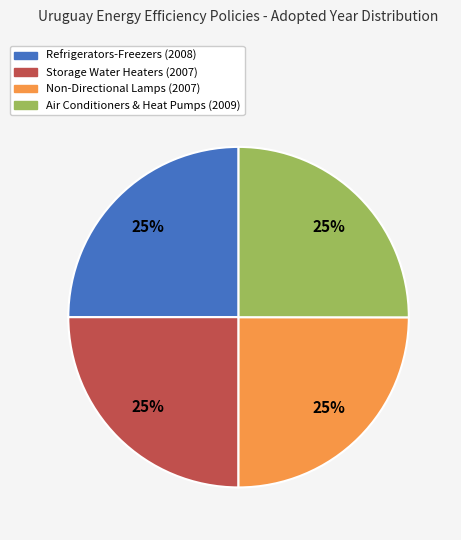

Is Air Conditioners & Heat Pumps (2009) the majority of the pie?

No